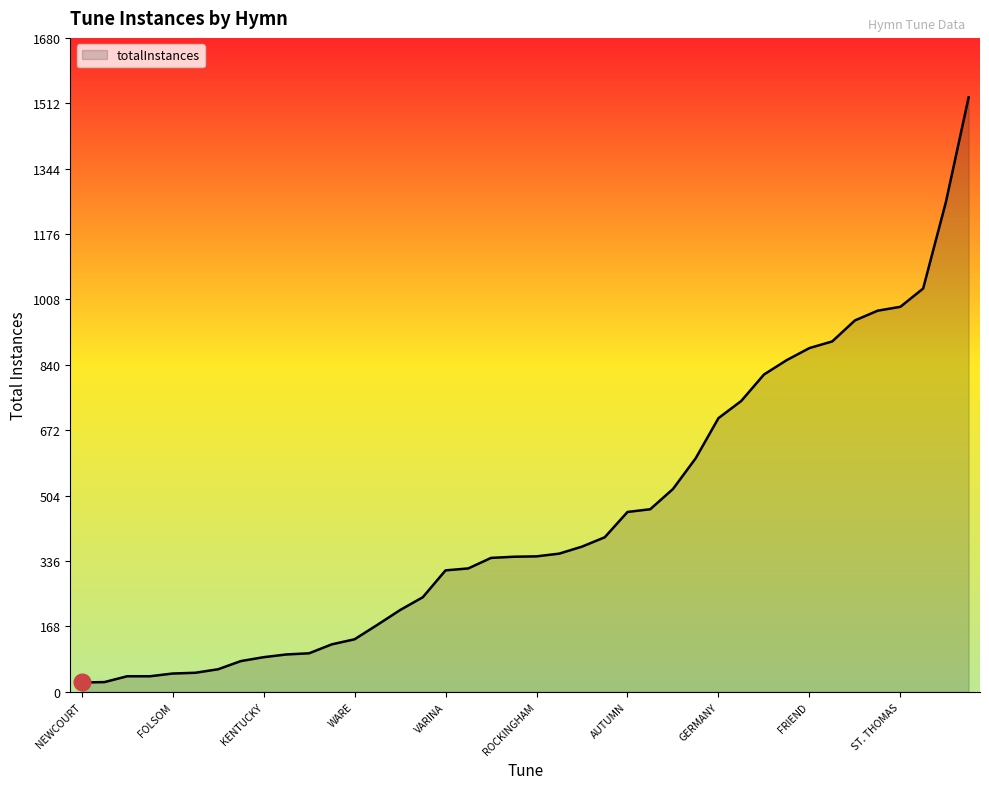

What is the difference between the maximum and minimum values?

1503